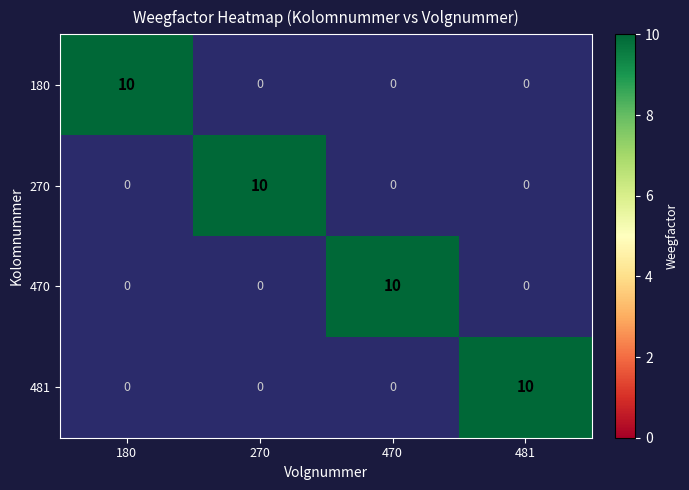

Count the 180 values in the range 0 to 10.

4